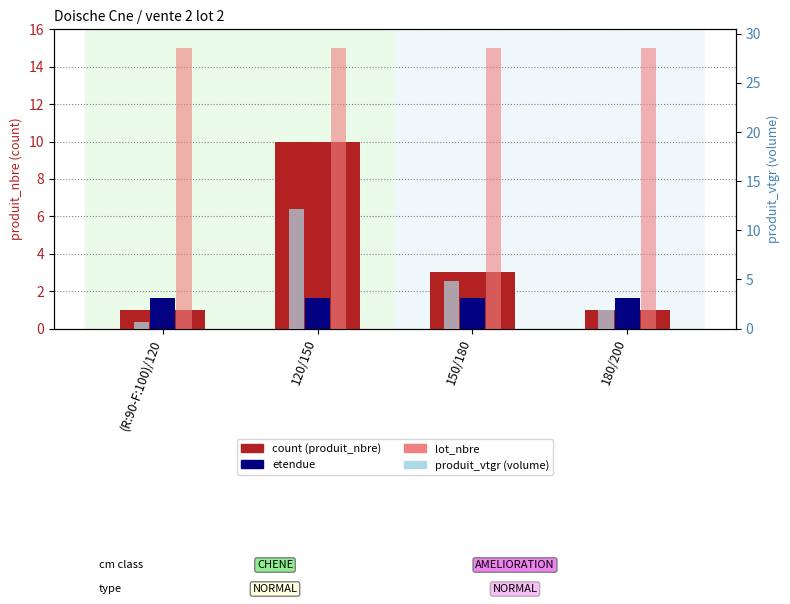

Which label corresponds to the smallest value in the chart?

(R:90-F:100)/120